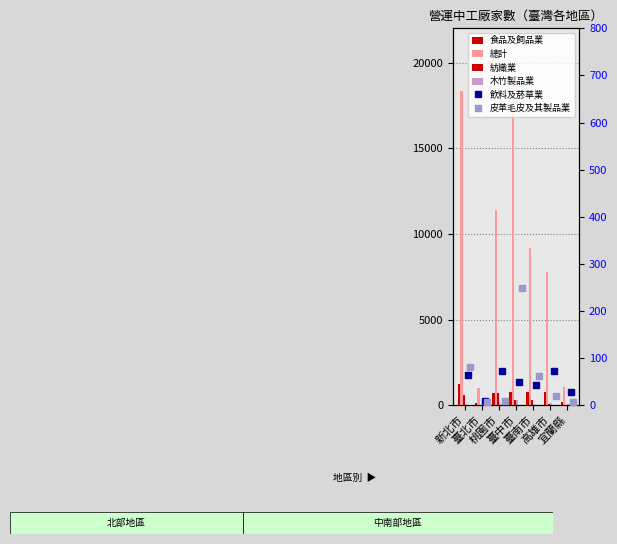

What is the total value across all series at 臺北市?

1132